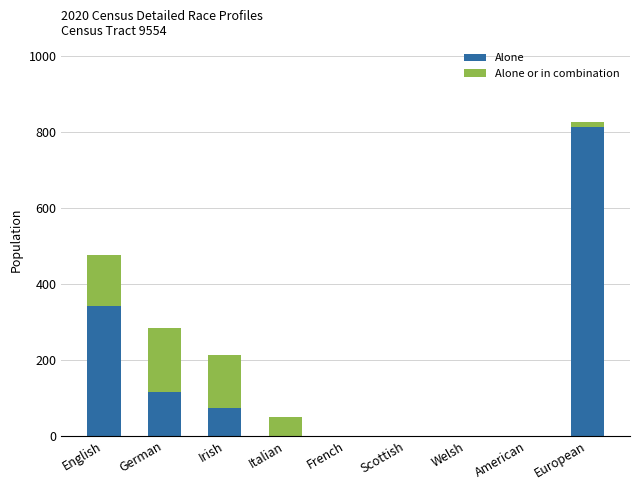

Does the chart contain stacked bars?

Yes